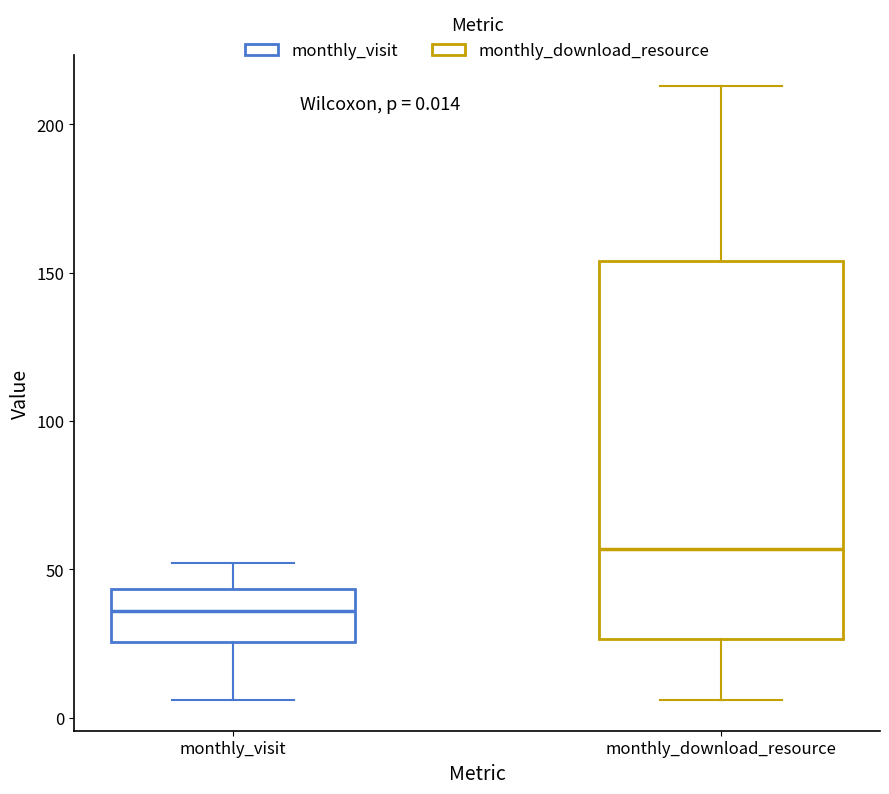

Which box has the highest median line?

monthly_download_resource